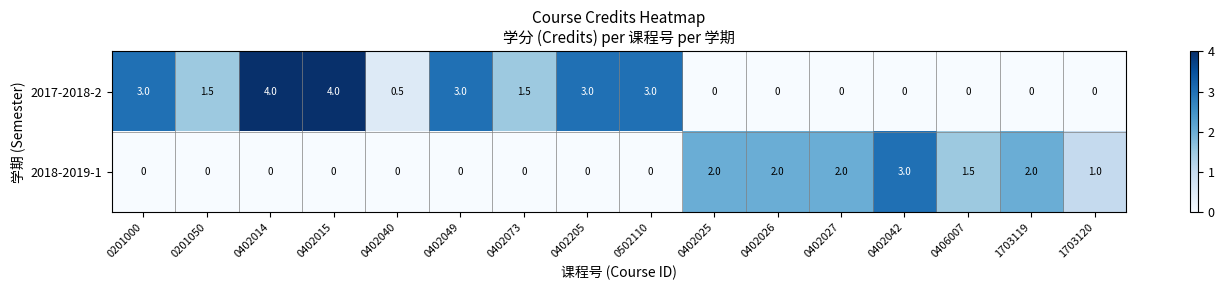

What is the average value of the 2018-2019-1 series?

0.8